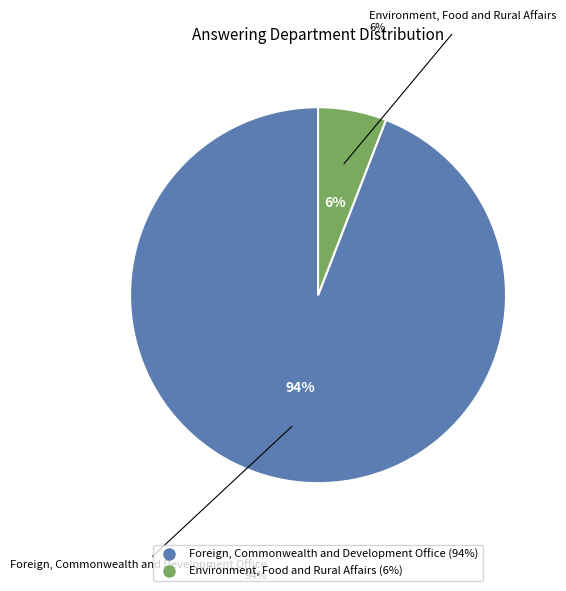

Combined, what portion of the pie is Environment, Food and Rural Affairs and Foreign, Commonwealth and Development Office?

100.0%